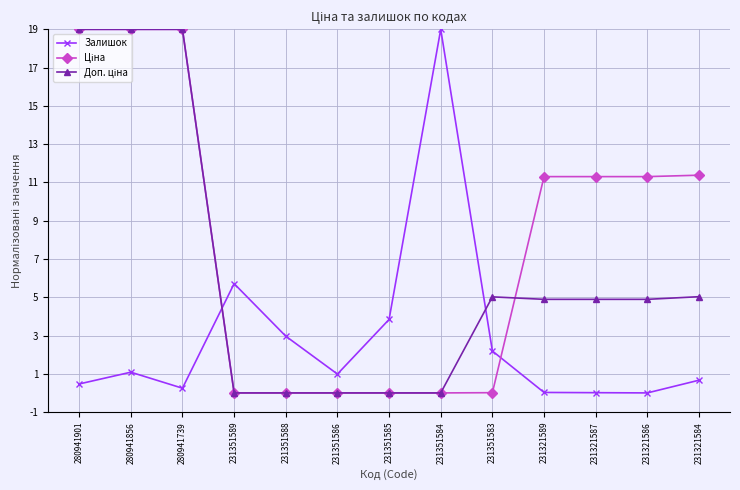

Is this an area chart (filled region under the line)?

No